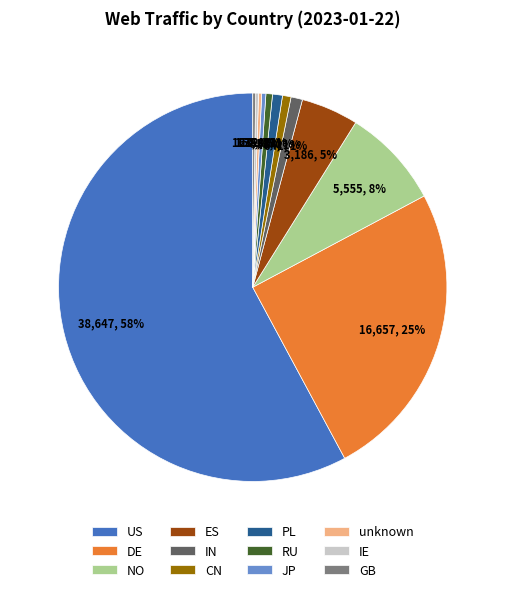

Approximately how many times larger is the value at US compared to DE?

2.3